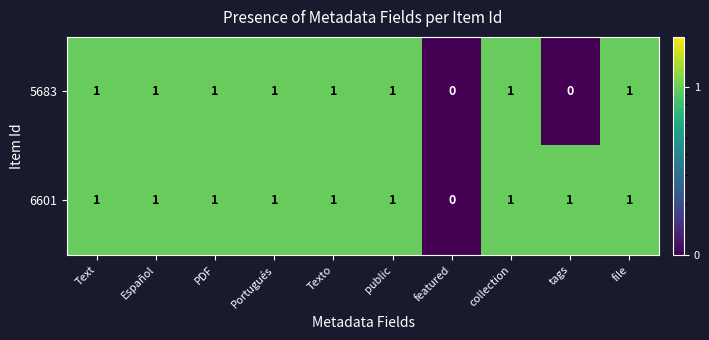

Is it true that 6601 equals 0 at featured?

True